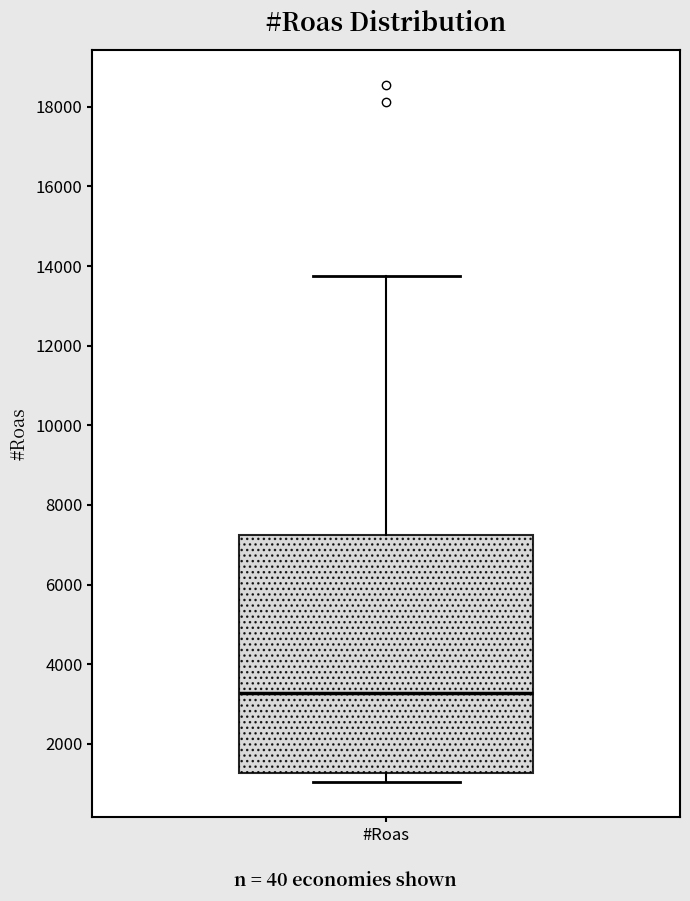

Read this box plot against the y-axis: the position of the median line, the range covered by the box, and the ends of both whiskers. The values are not printed on the chart, so give them approximately, as read against the axis.

median 3200, box 1200 to 7200, whiskers 1000 to 13800